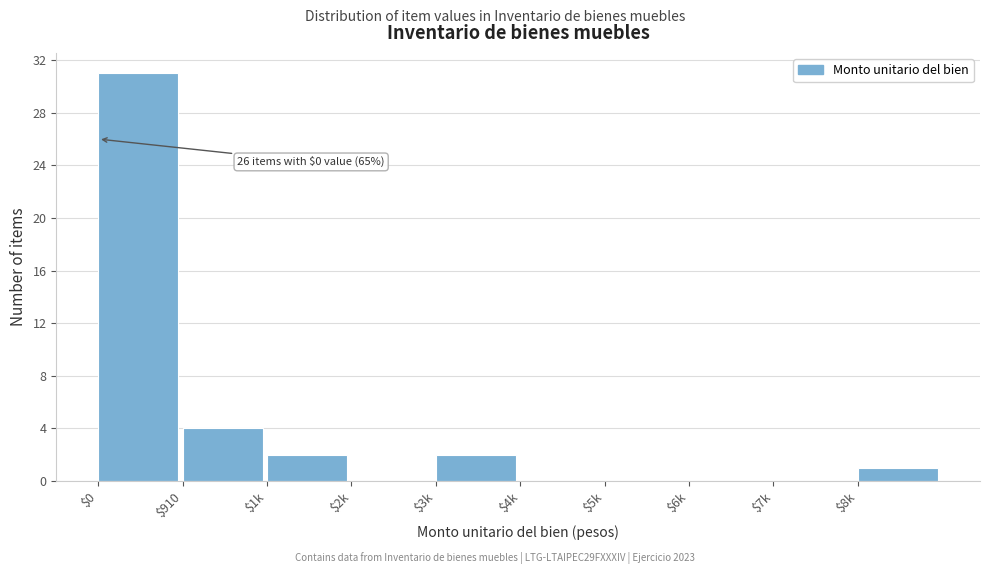

What is the sum of all values?

40